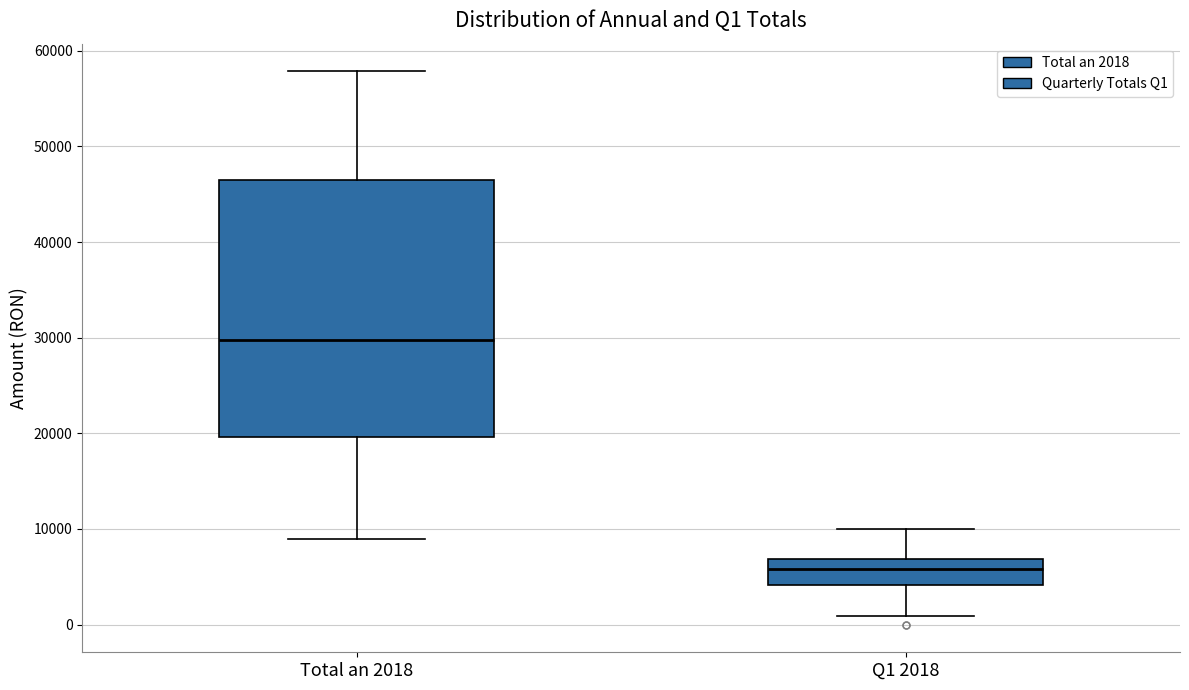

Where is the upper edge of the box for Q1 2018 on the y-axis? The values are not printed on the chart, so give them approximately, as read against the axis.

7000